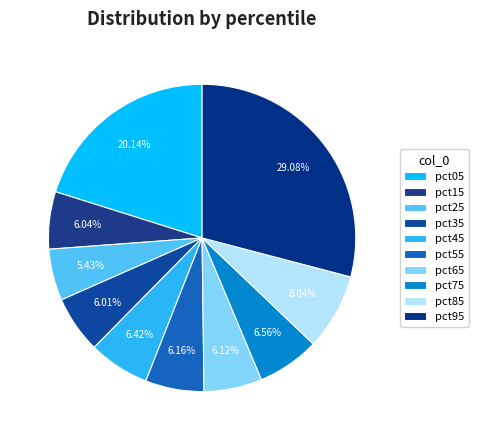

Rank the categories by value from lowest to highest.

pct25, pct35, pct15, pct65, pct55, pct45, pct75, pct85, pct05, pct95